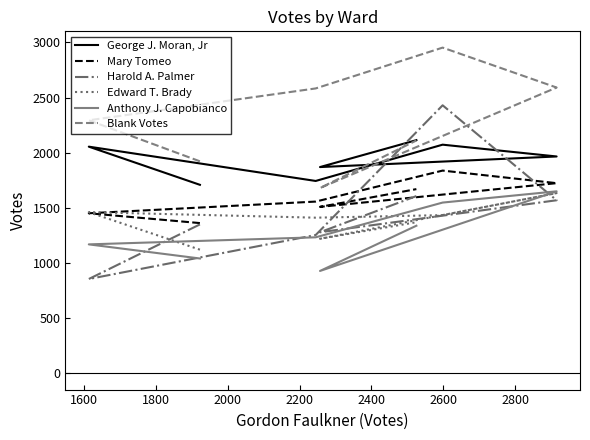

Count the number of data series in this chart.

6